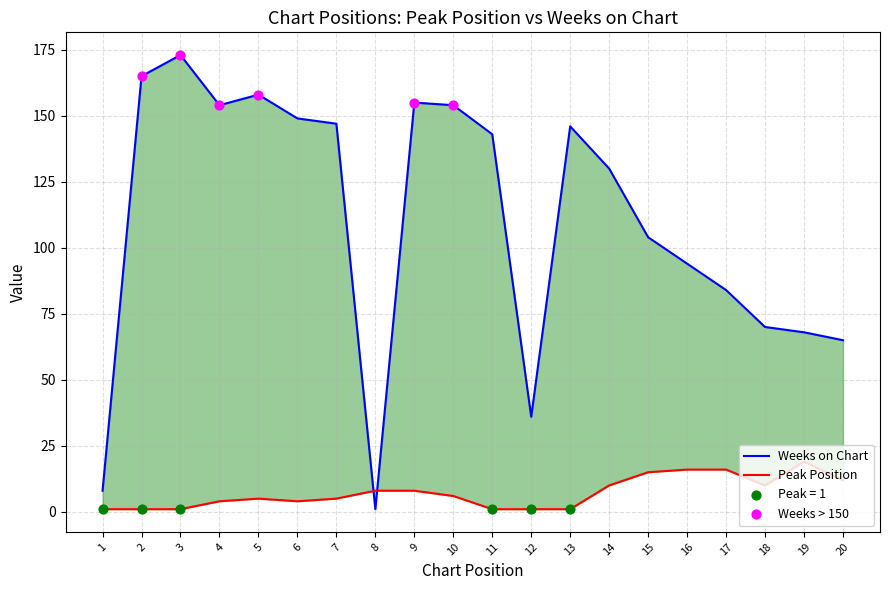

Which series has the largest Y range (max minus min)?

Weeks on Chart